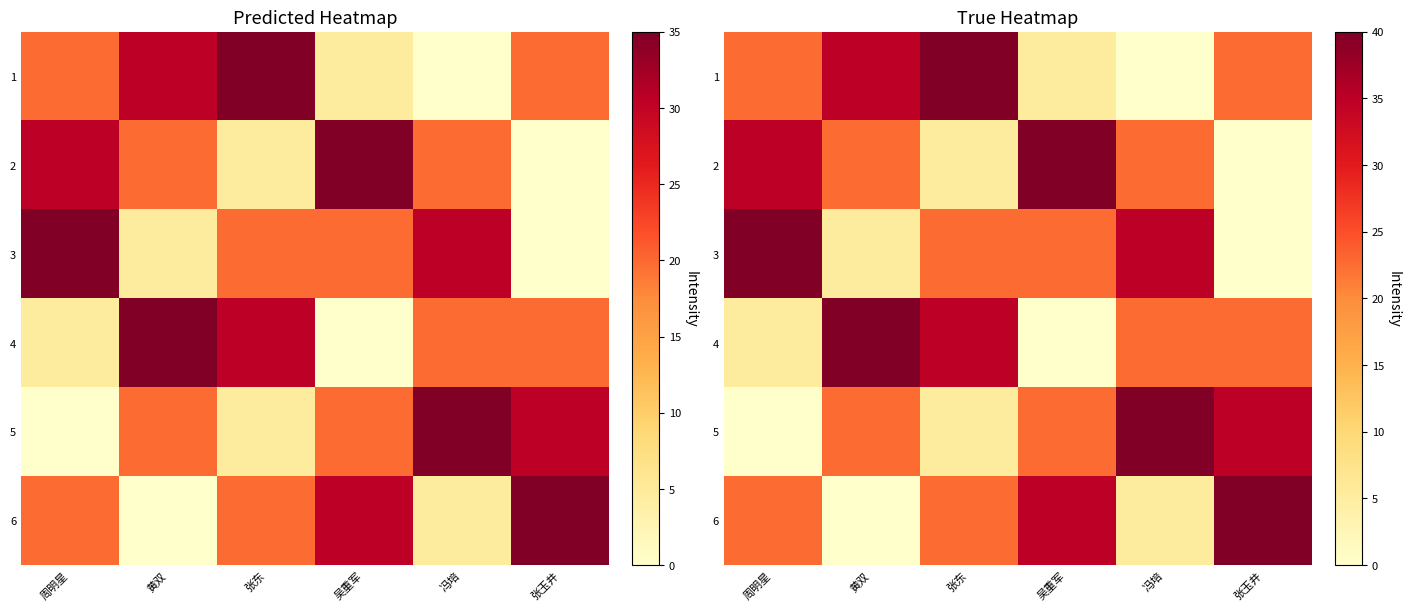

True or false: 5 has a value of 8.1 at 吴重军.

False